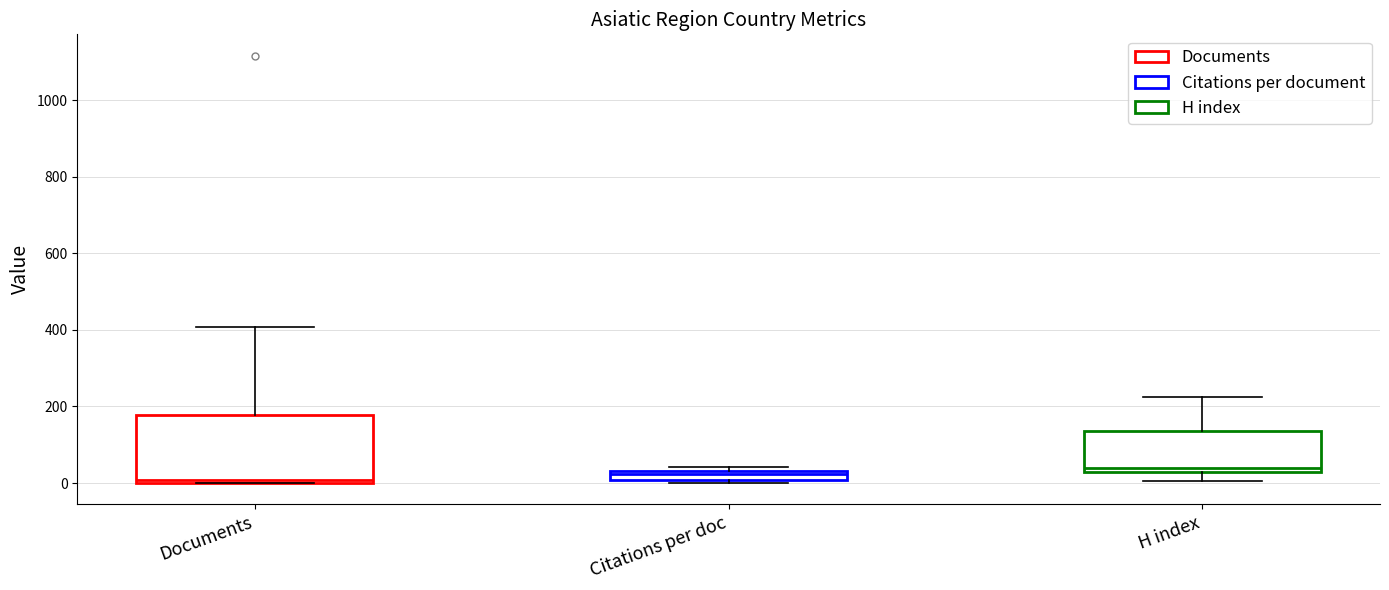

Where is the lower edge of the box for Citations per doc on the y-axis? The values are not printed on the chart, so give them approximately, as read against the axis.

0